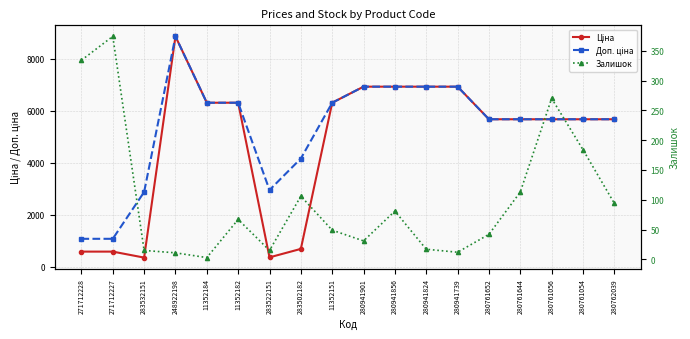

List the labels in order of Ціна value, largest first.

248922198, 280941901, 280941856, 280941824, 280941739, 11352184, 11352182, 11352151, 280761652, 280761644, 280761056, 280761054, 280762039, 283502182, 271712228, 271712227, 283522151, 283532151